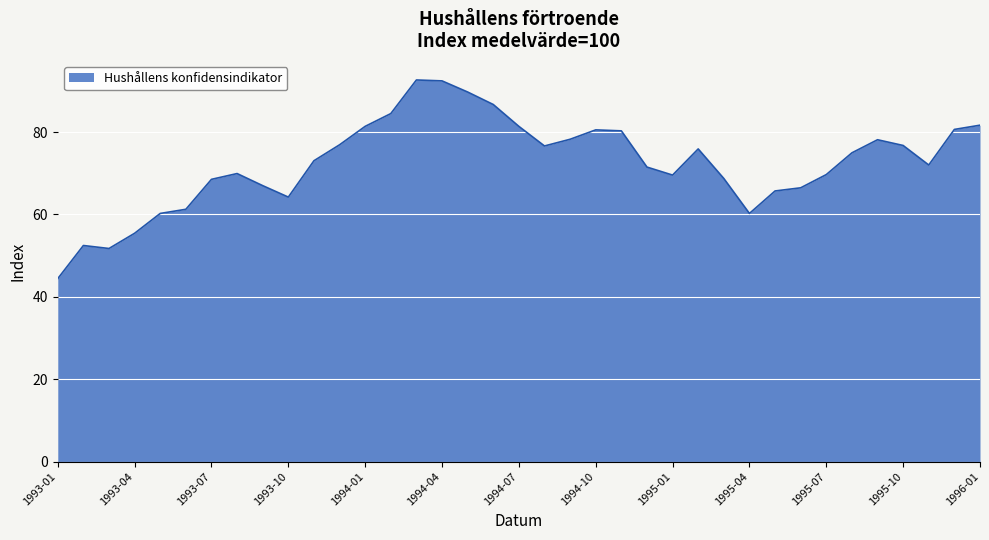

True or false: there are more than 2 points higher than both neighbors.

True